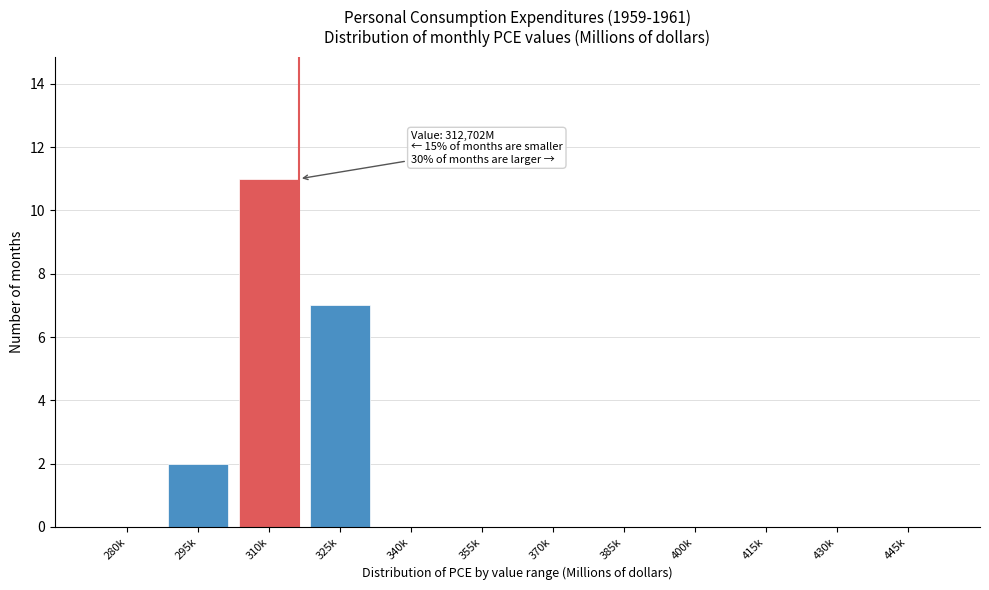

Reading right to left, list all the values displayed in this chart.

445k=0	430k=0	415k=0	400k=0	385k=0	370k=0	355k=0	340k=0	325k=7	310k=11	295k=2	280k=0